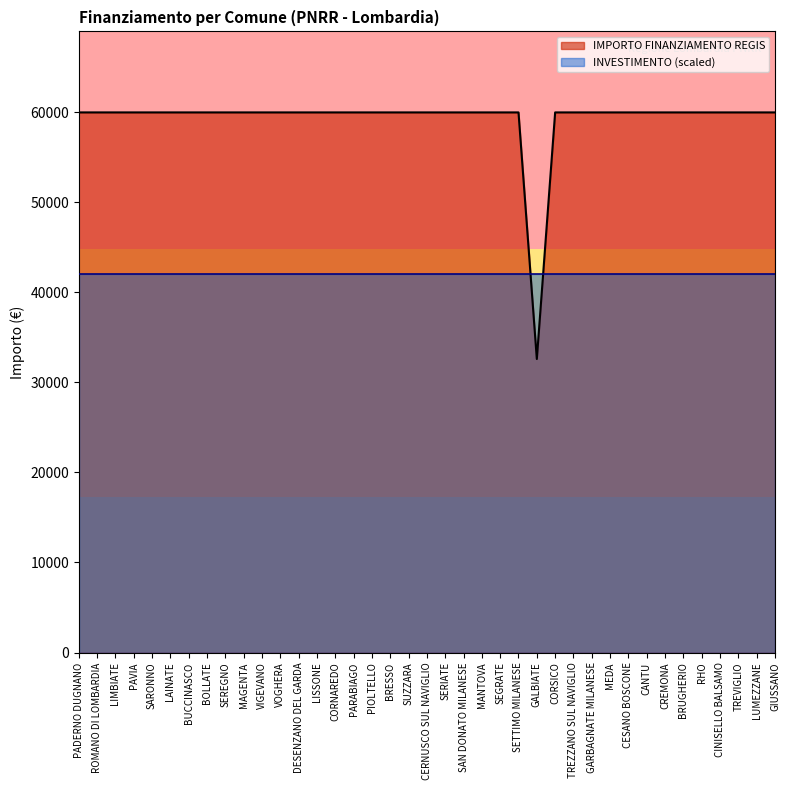

Does the chart display data point markers on the line(s)?

No